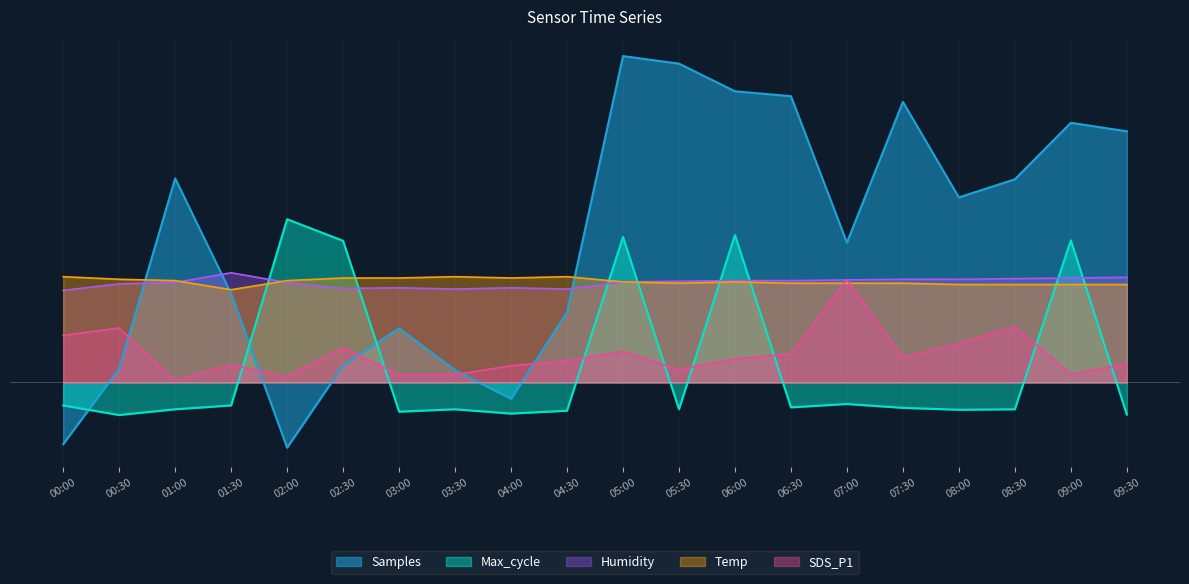

What is the maximum value for Max_cycle?

25.0